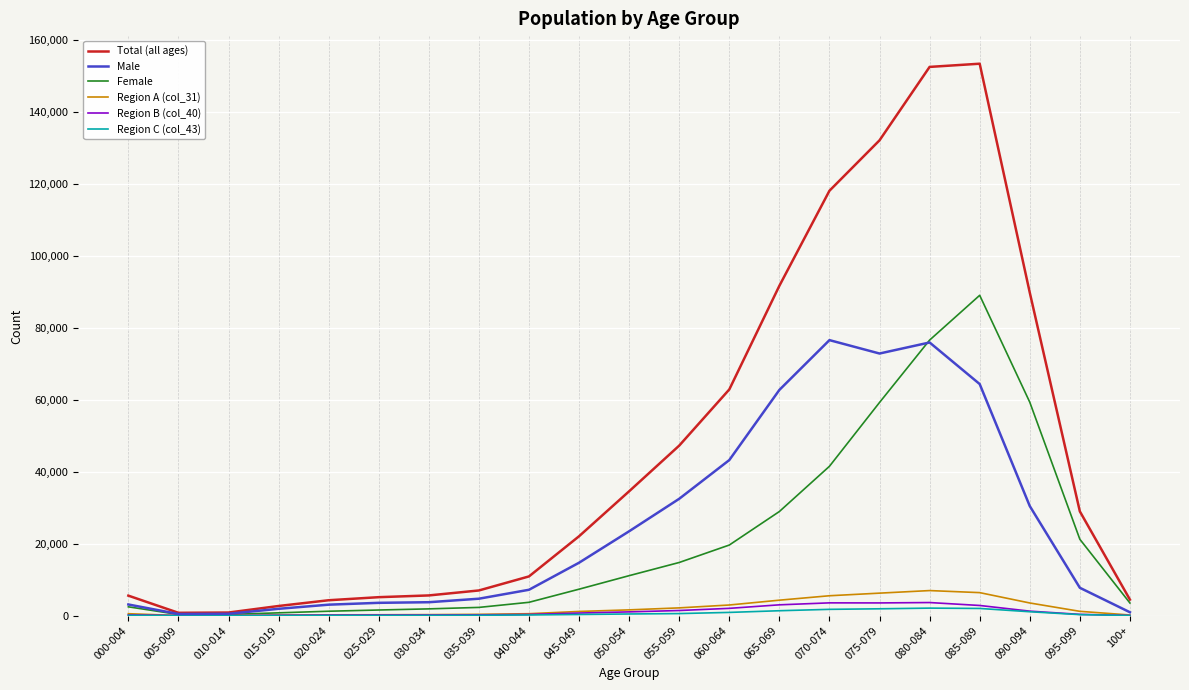

Which series has the largest total across all categories?

Total (all ages)